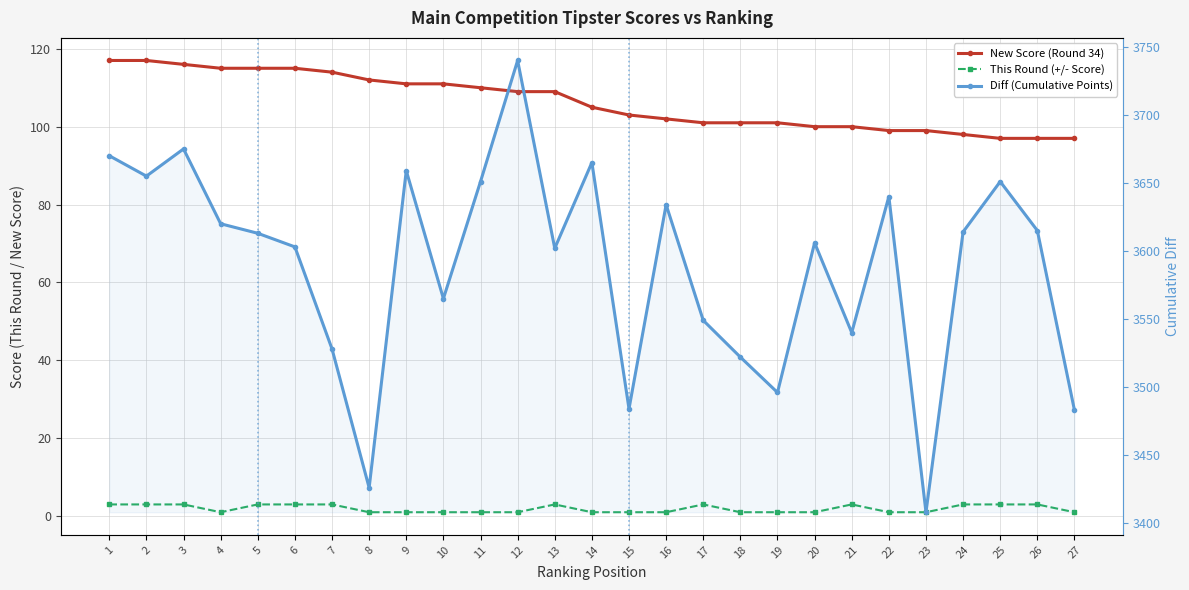

List the labels in order of Diff (Cumulative Points) value, smallest first.

23, 8, 27, 15, 19, 18, 7, 21, 17, 10, 13, 6, 20, 5, 24, 26, 4, 16, 22, 11, 25, 2, 9, 14, 1, 3, 12